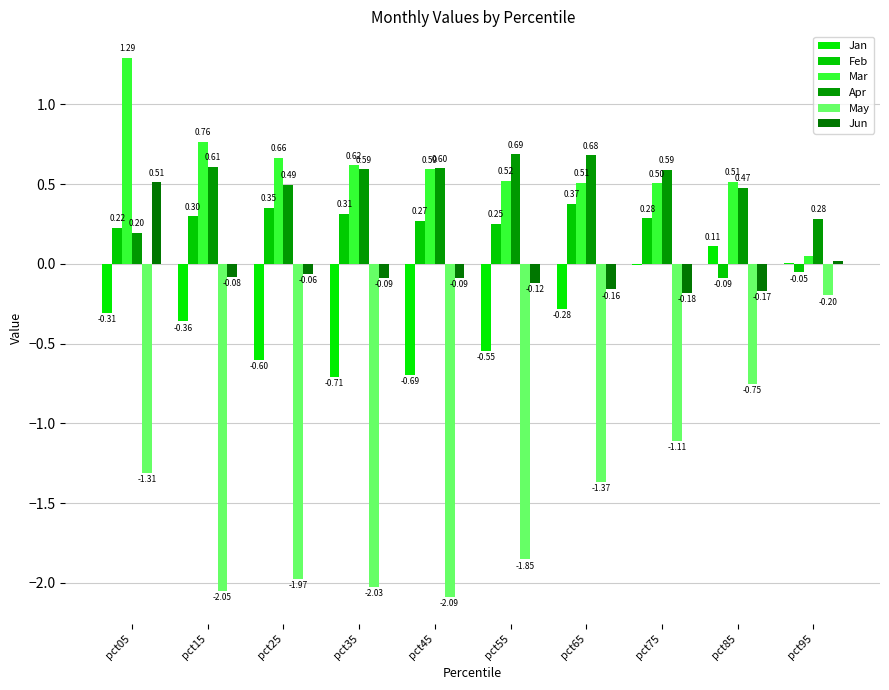

At pct35, list the series in order from smallest to largest.

May, Jan, Jun, Feb, Apr, Mar